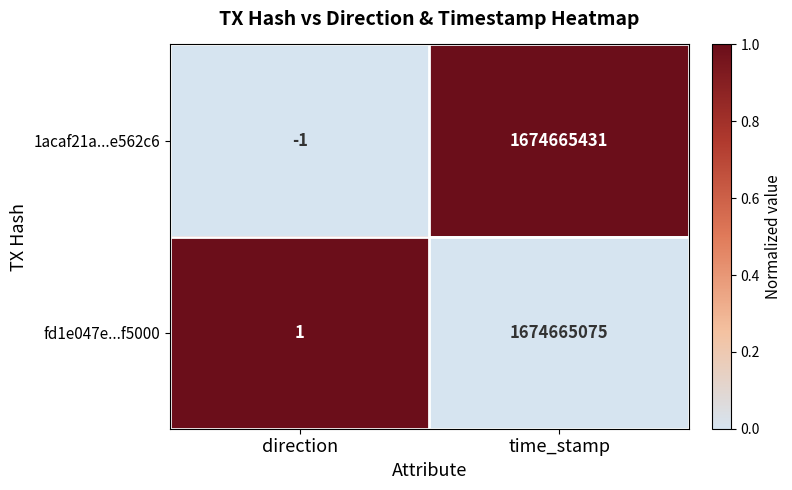

Is the value of fd1e047e...f5000 at time_stamp greater than the value of 1acaf21a...e562c6 at time_stamp?

No